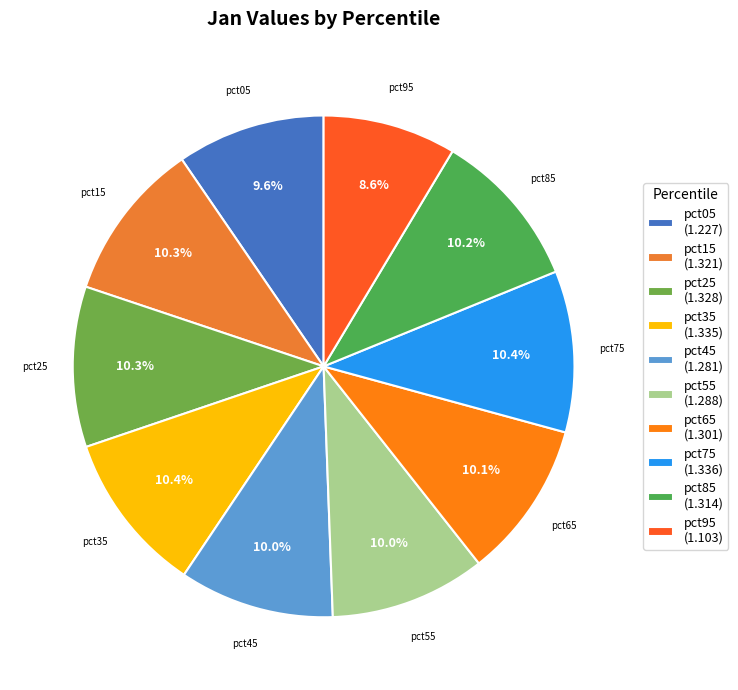

Is it true that pct15 is 19% of the pie?

False